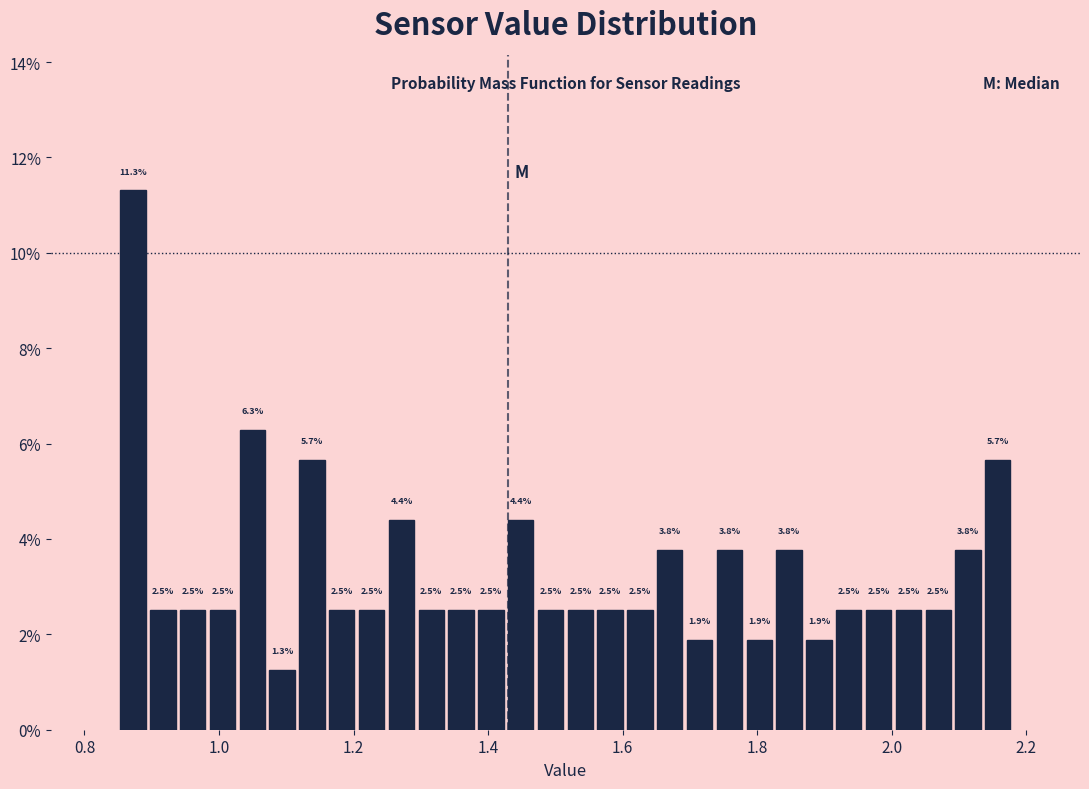

Around what value on the x-axis is the tallest bar? Give the approximate position of its centre, as read against the axis.

0.88